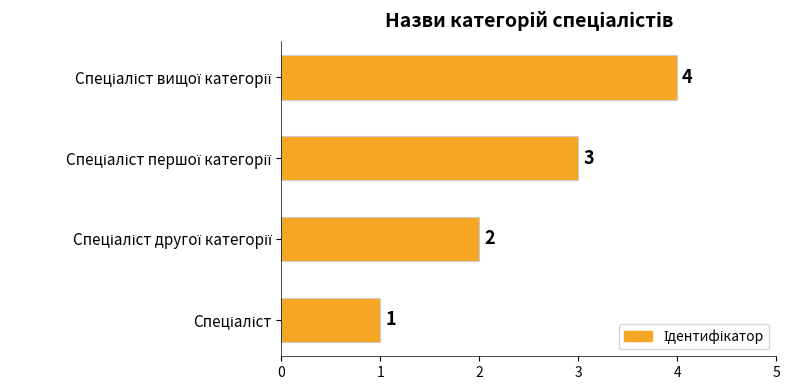

What is the difference between the maximum and minimum values?

3